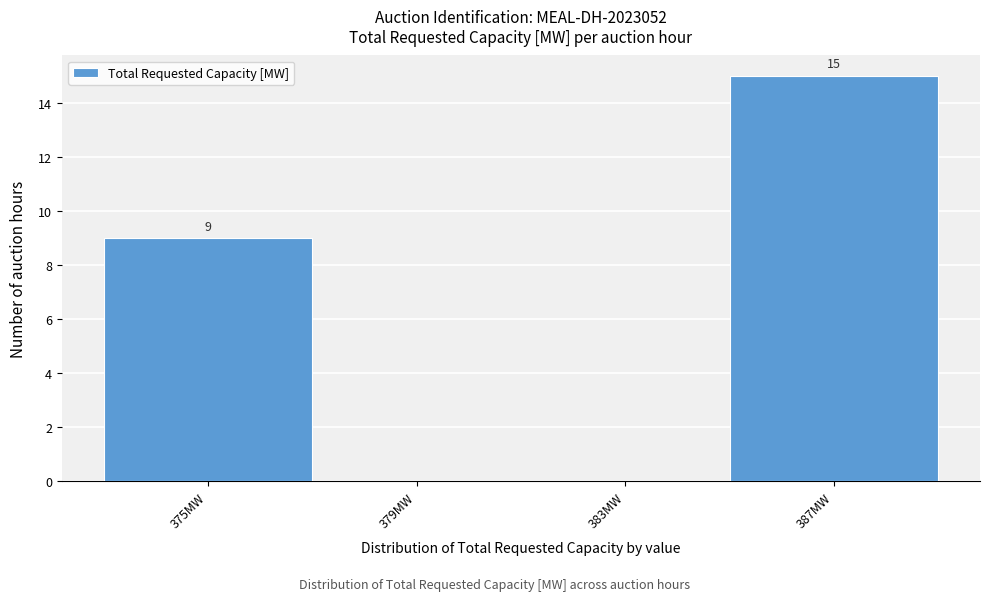

Over which range of the x-axis is the bar tallest?

385 to 389